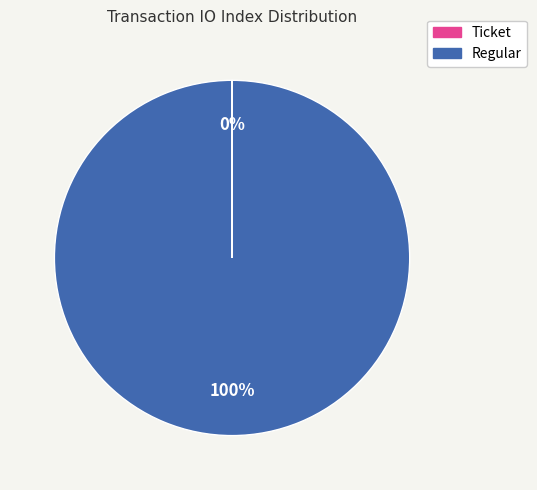

What percentage is the Regular slice, to the nearest percent?

100%